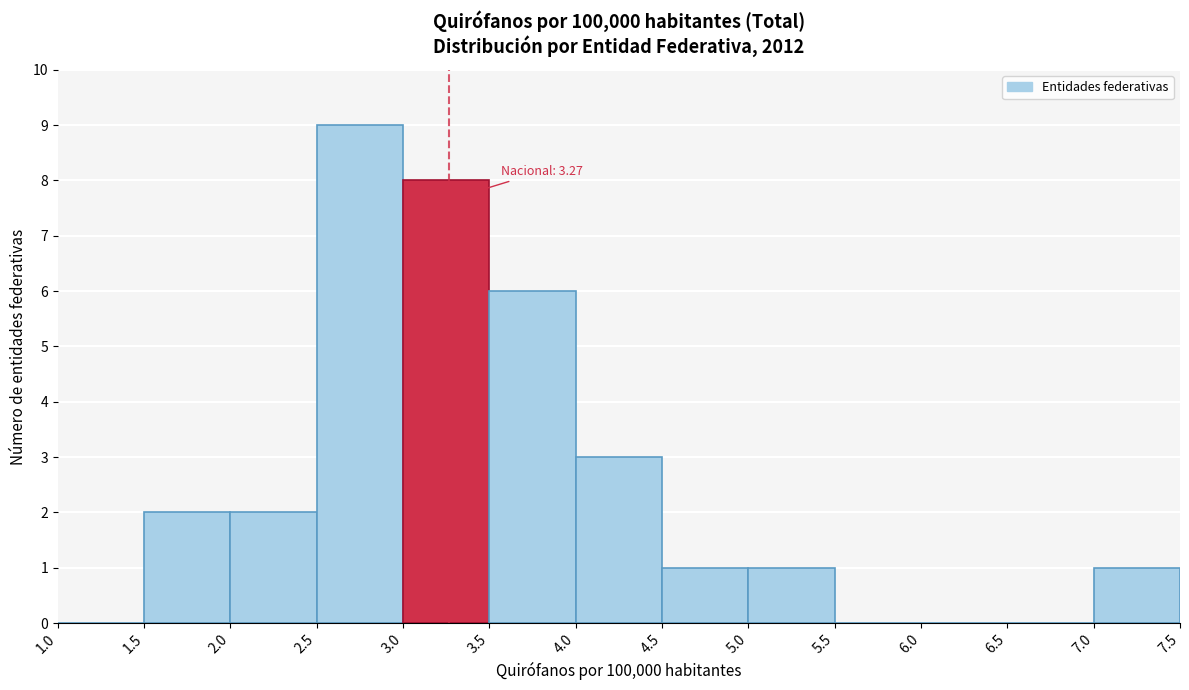

Which range on the x-axis has the tallest bar?

2.5 to 3.0